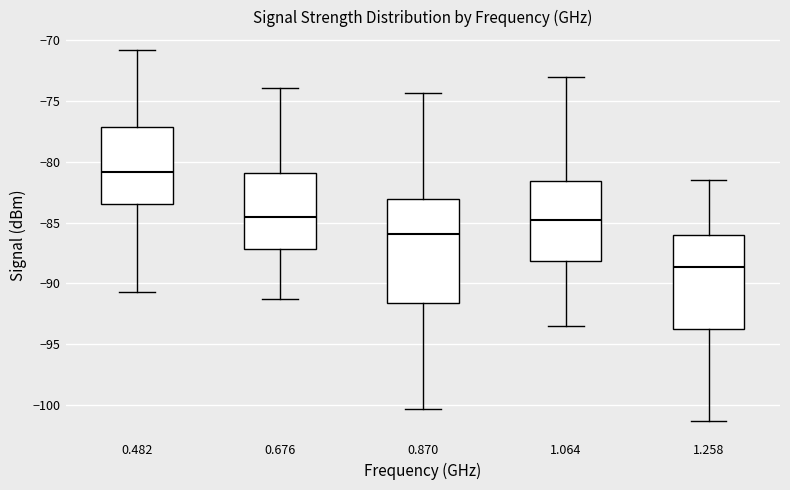

Comparing the boxes themselves (not the whiskers), which one is the tallest?

0.870